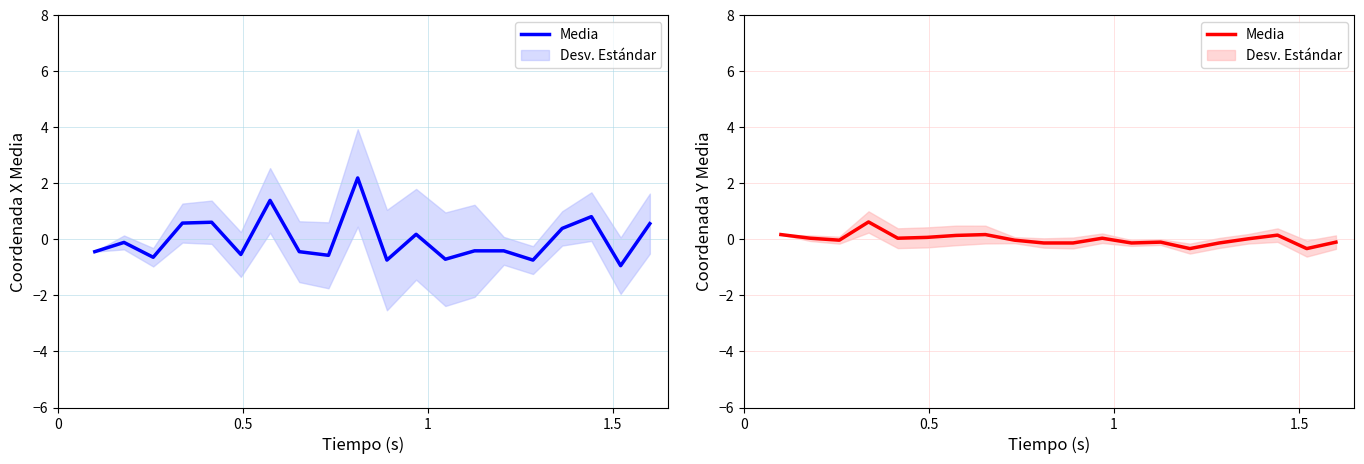

How many data points does each series have?

20